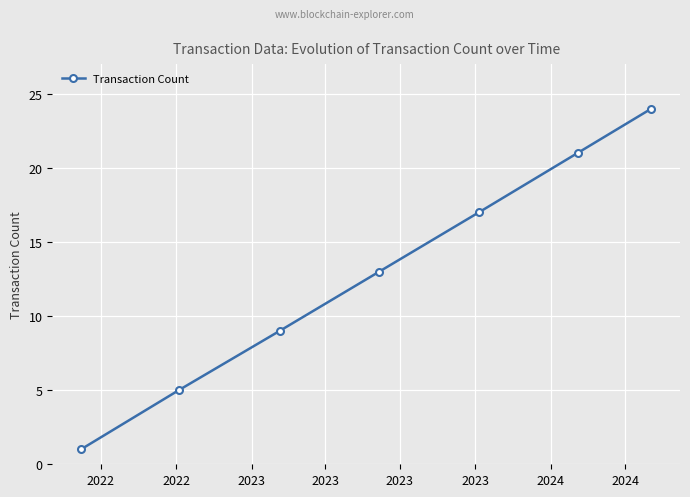

What is the sum of all values?

90